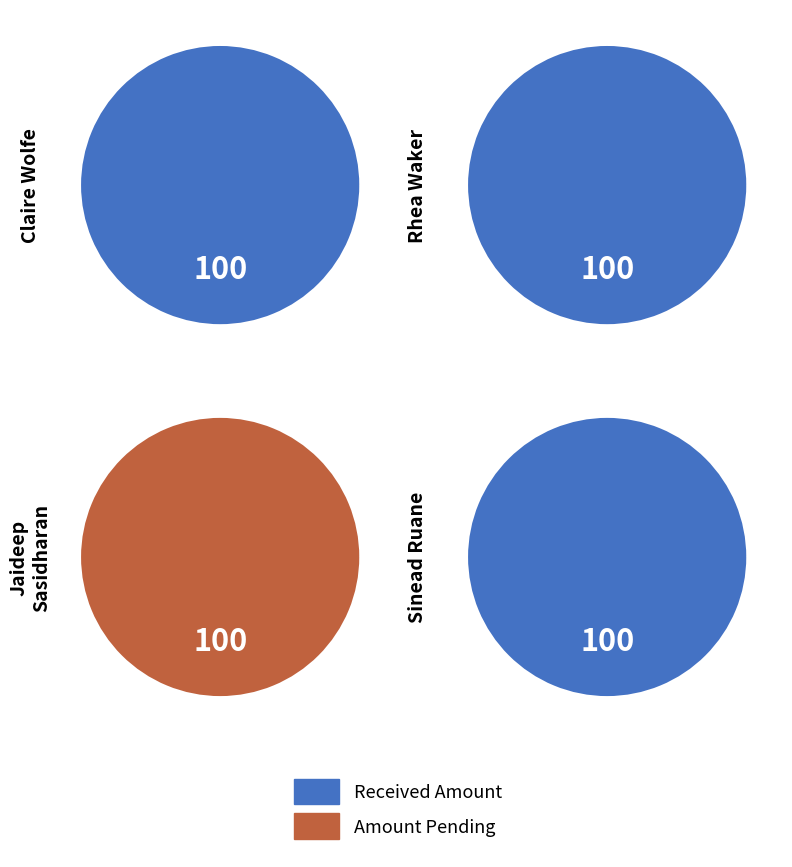

Between 3 and 2, which is larger?

2